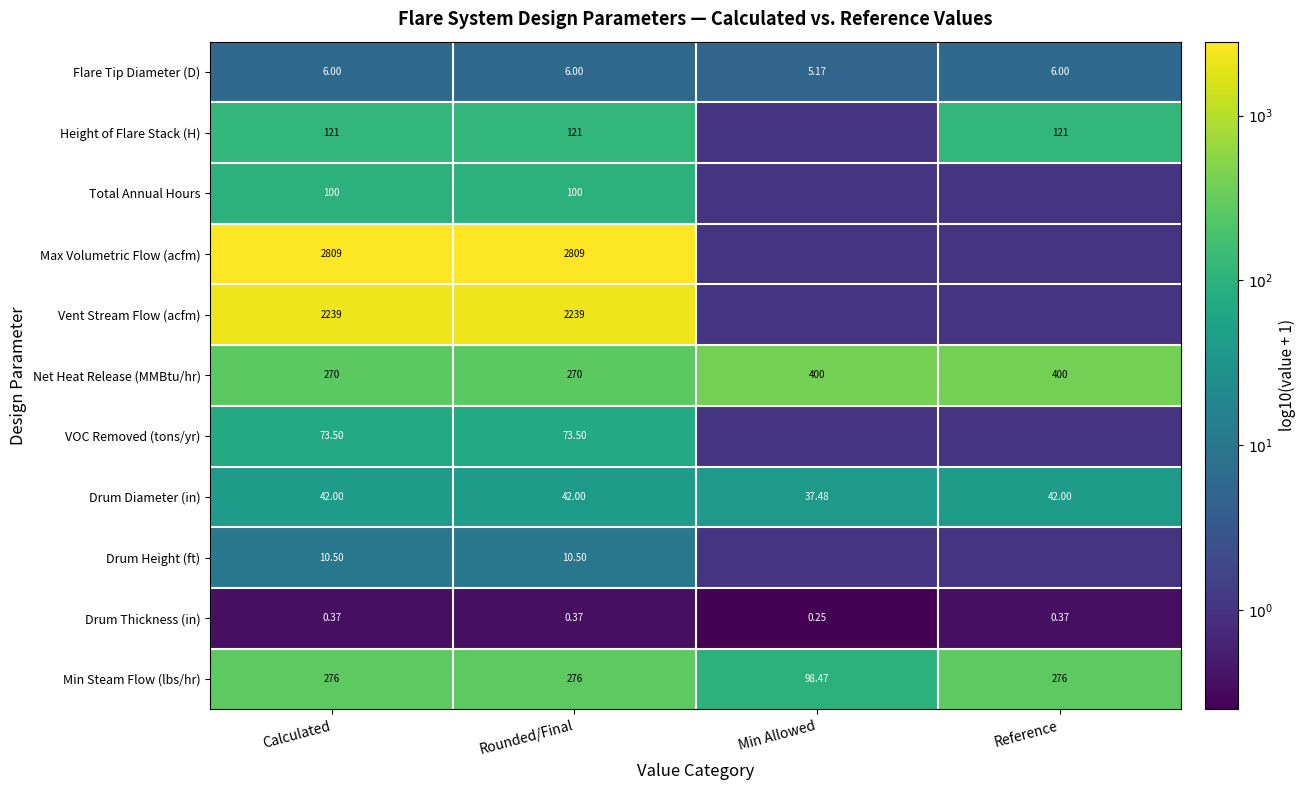

At which label is Drum Diameter (in) closest to 39?

Min Allowed